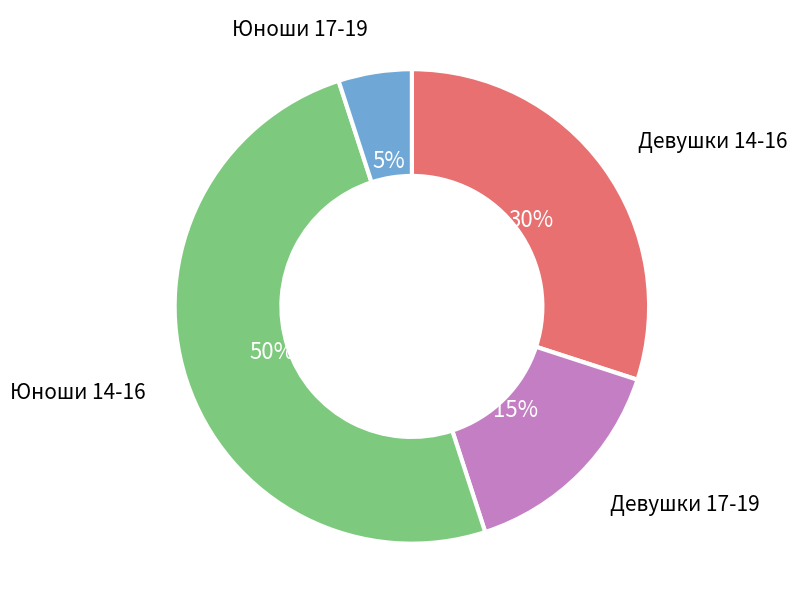

Between Девушки 14-16 and Юноши 14-16, which is larger?

Юноши 14-16